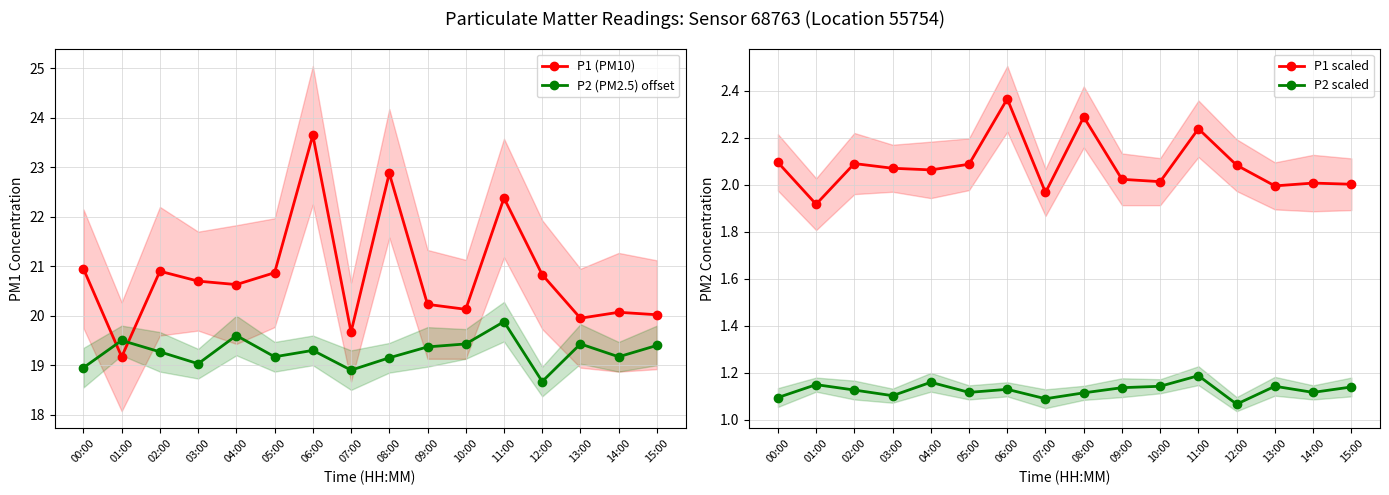

What is the label of the 8th point from the right?

08:00